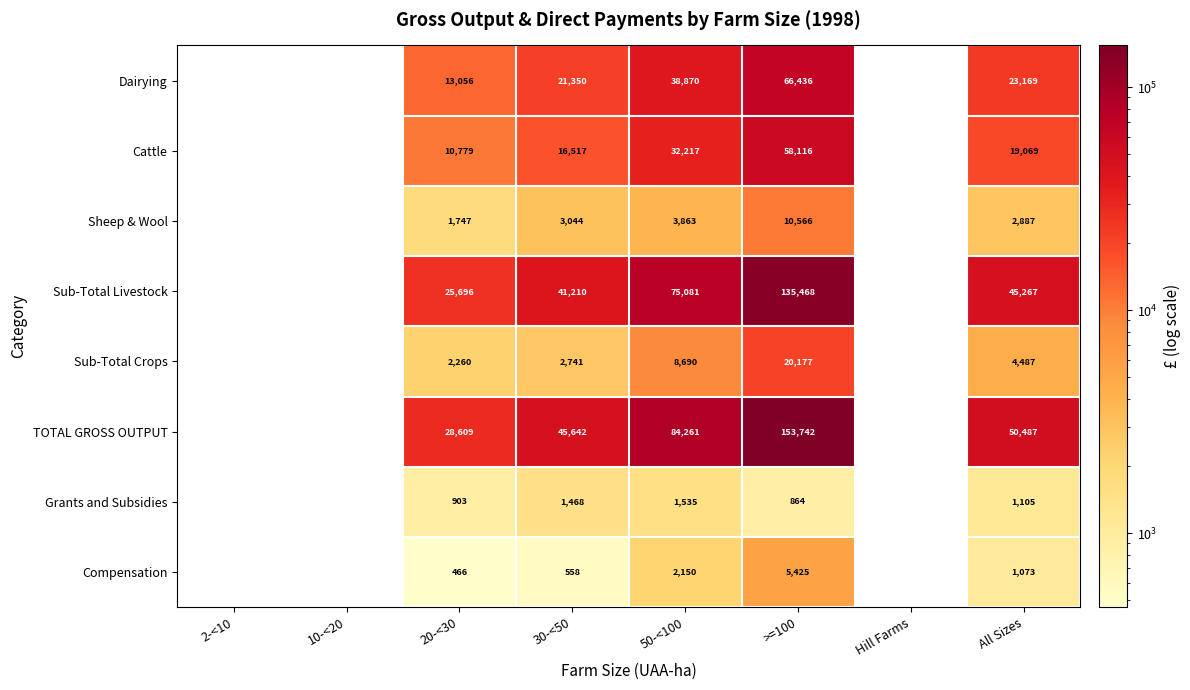

Which category has the lowest value across all series?

20-<30